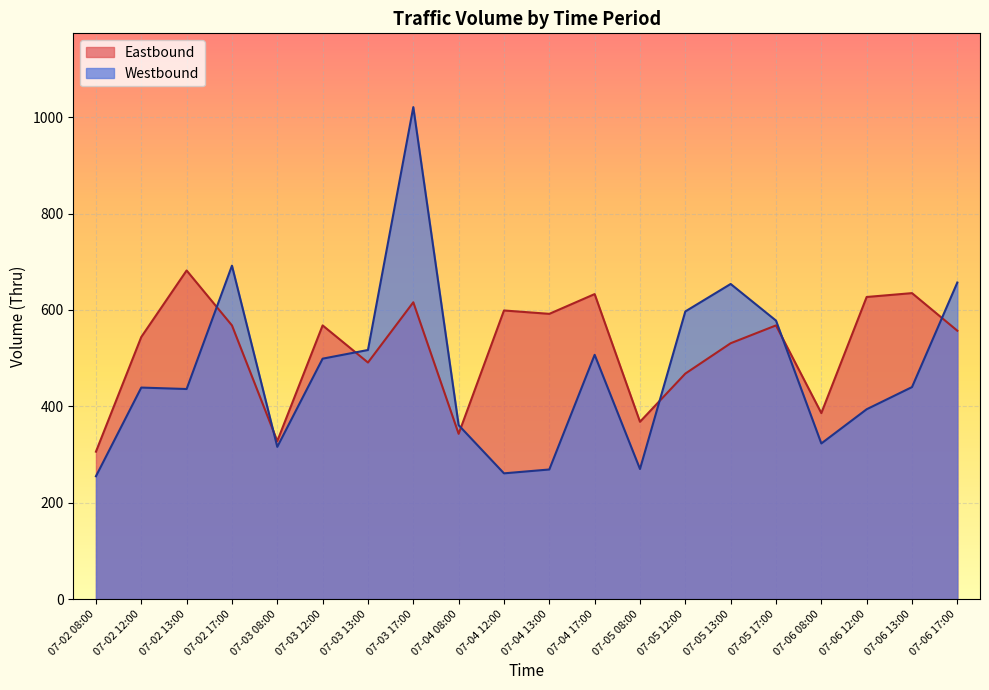

Rank the series by their maximum value, from highest to lowest.

Westbound, Eastbound